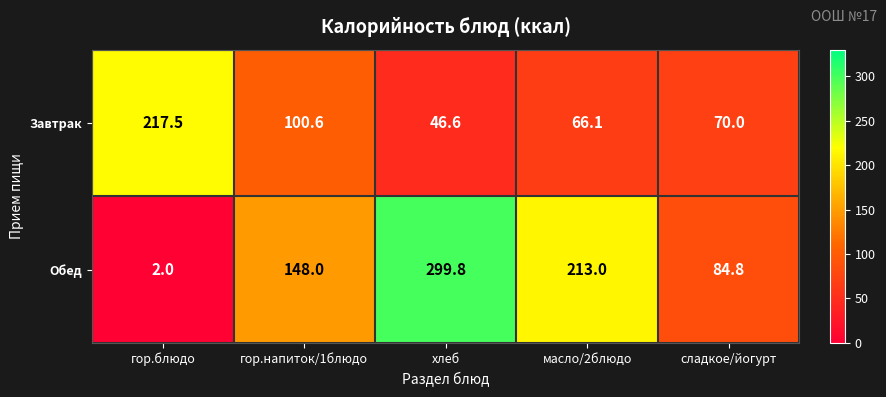

Is it true that Обед equals 148.0 at гор.напиток/1блюдо?

True